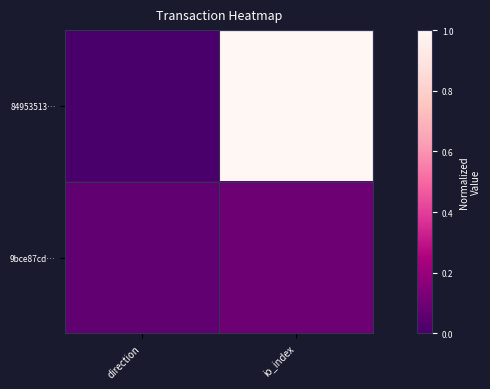

Which category has the lowest value across all series?

direction